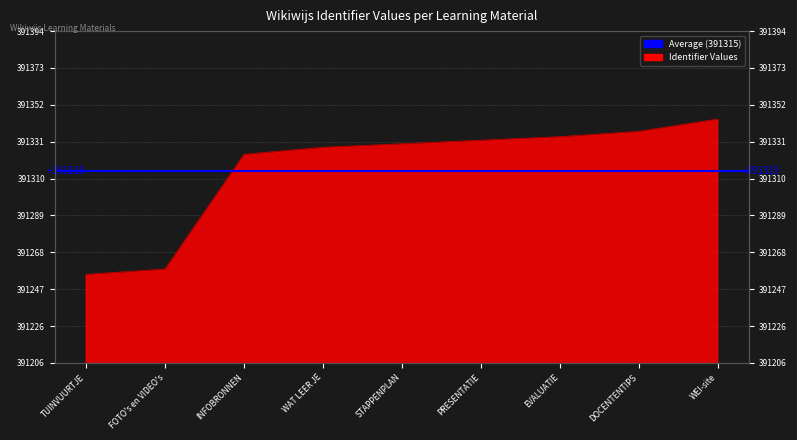

Approximately how many times larger is the value at INFOBRONNEN compared to TUINVUURTJE?

1.0